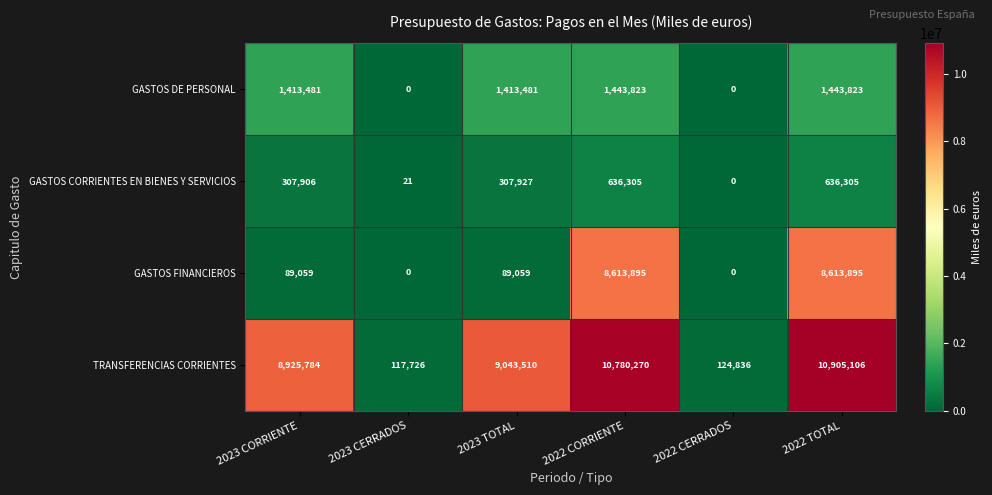

What is the difference between the maximum and minimum values in the GASTOS FINANCIEROS series?

8613895